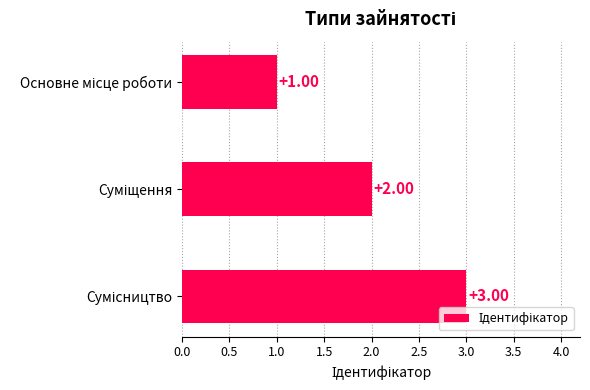

What is the average value?

2